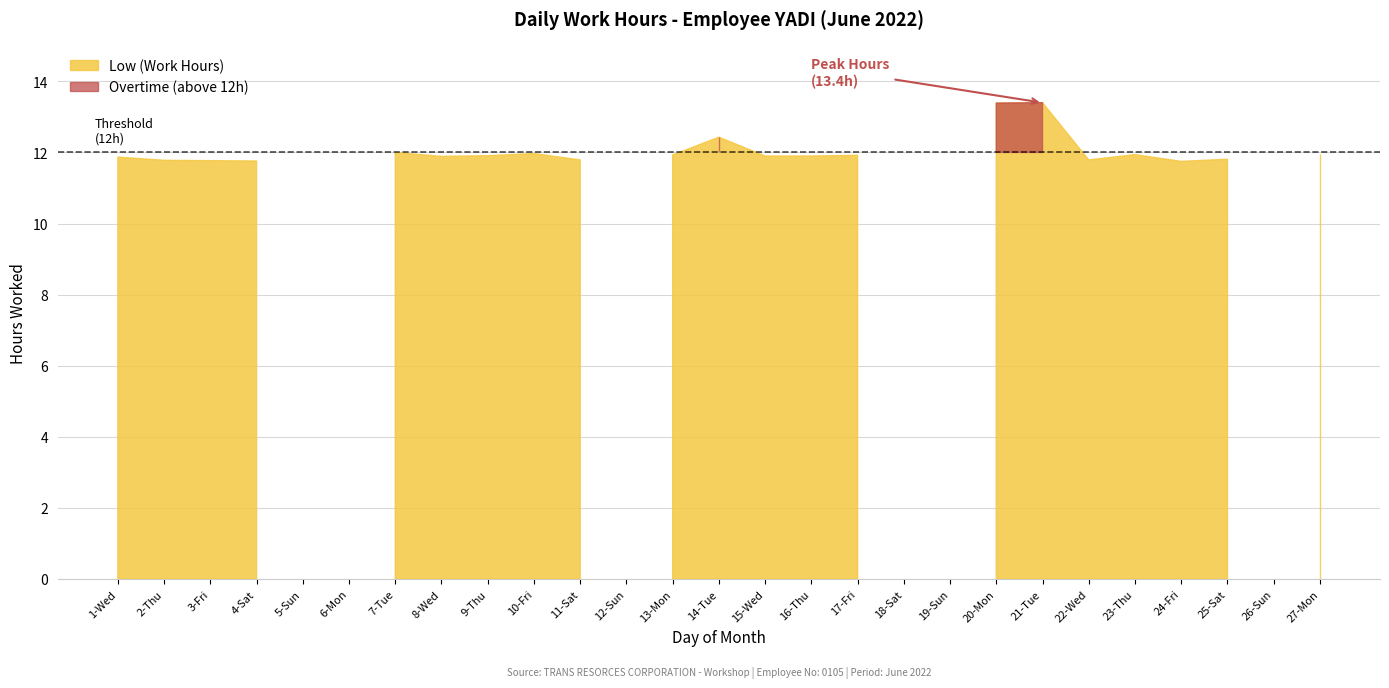

Where is the data nearest to the value 6?

24-Fri